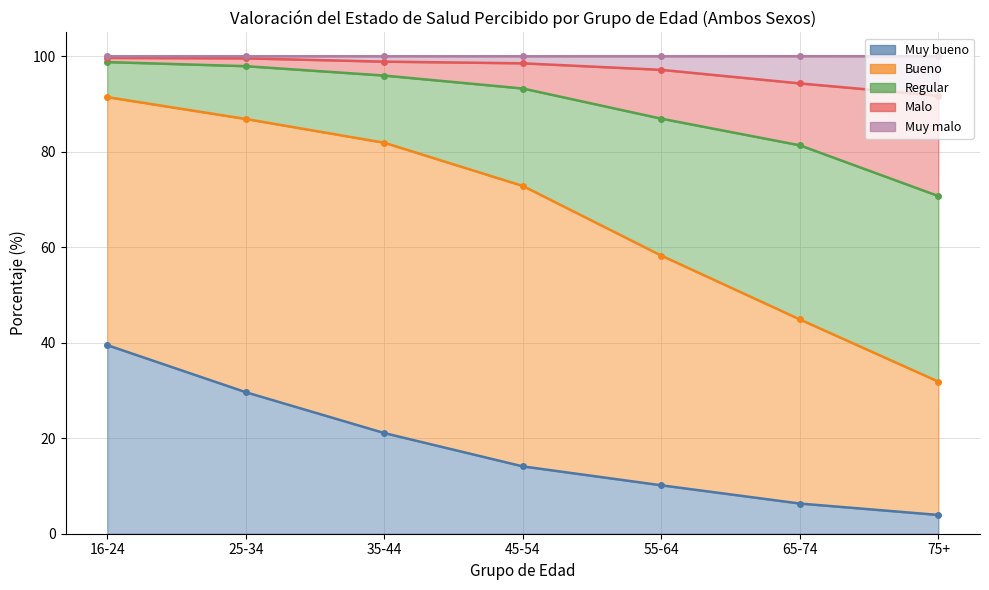

Which series changed the most between 35-44 and 45-54?

Regular